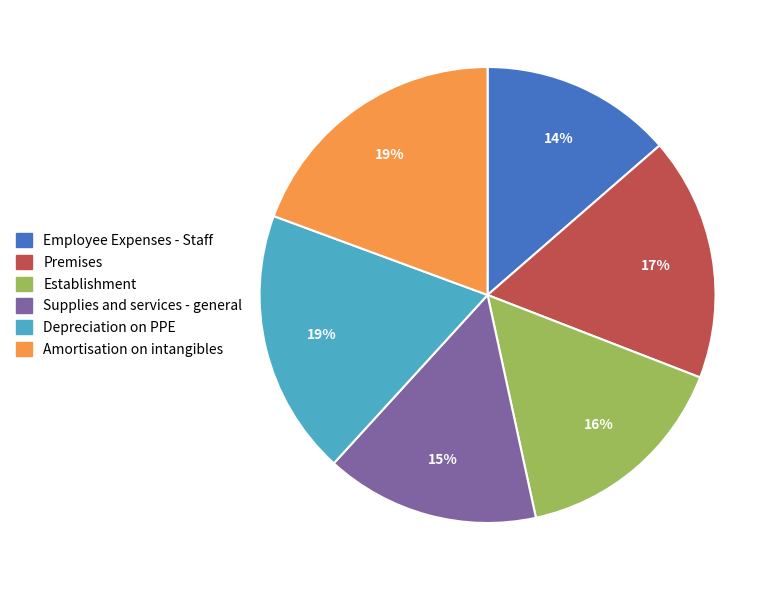

To the nearest percent, what is the average slice percentage?

17%